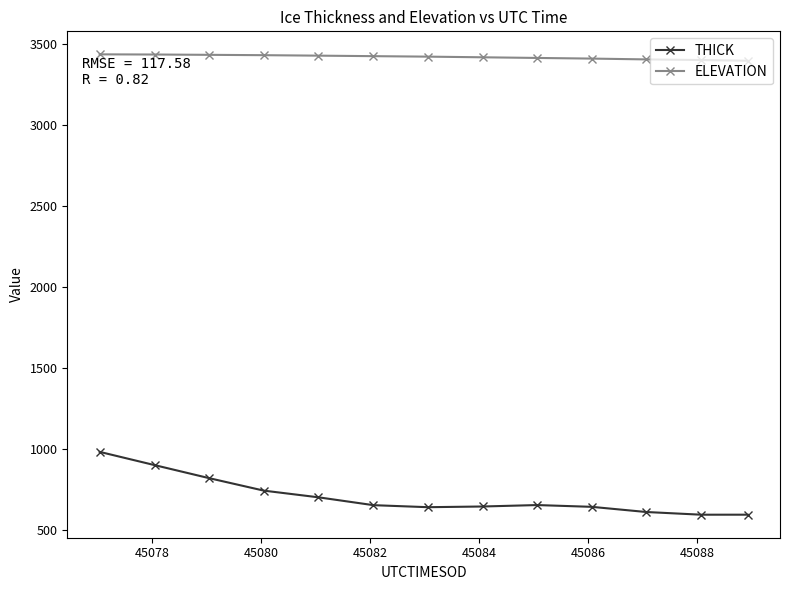

Which series has the largest range (max minus min)?

THICK